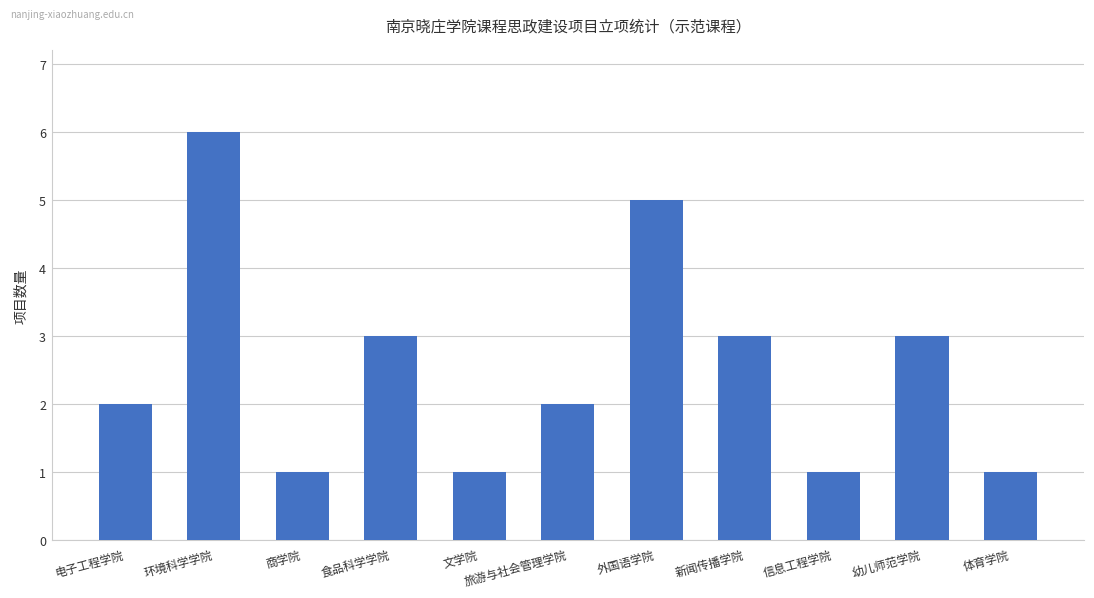

What is the difference between the values at 外国语学院 and 新闻传播学院?

2